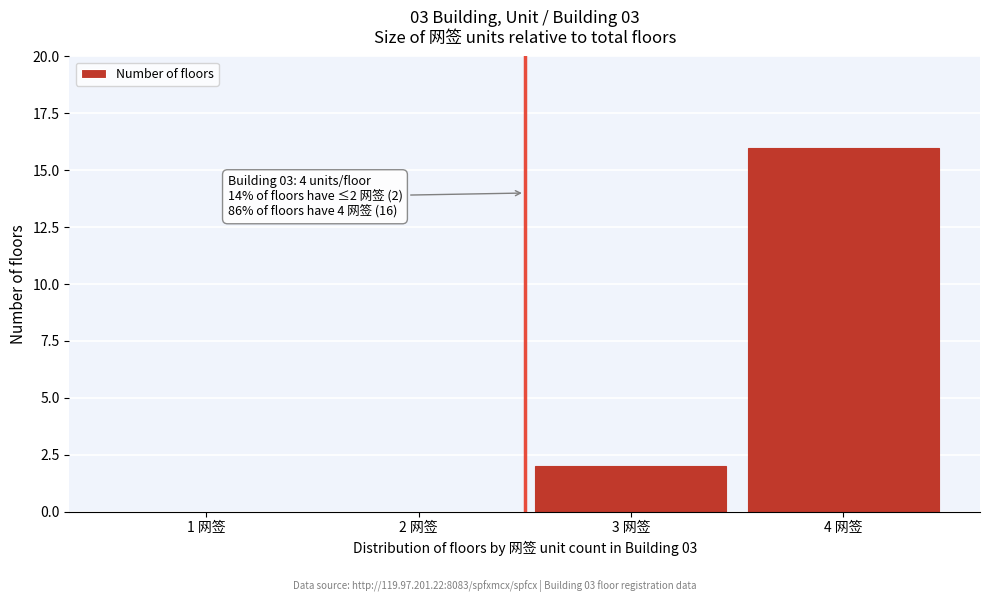

Reading left to right, extract all data points from this chart.

1 网签=0	2 网签=0	3 网签=2	4 网签=16